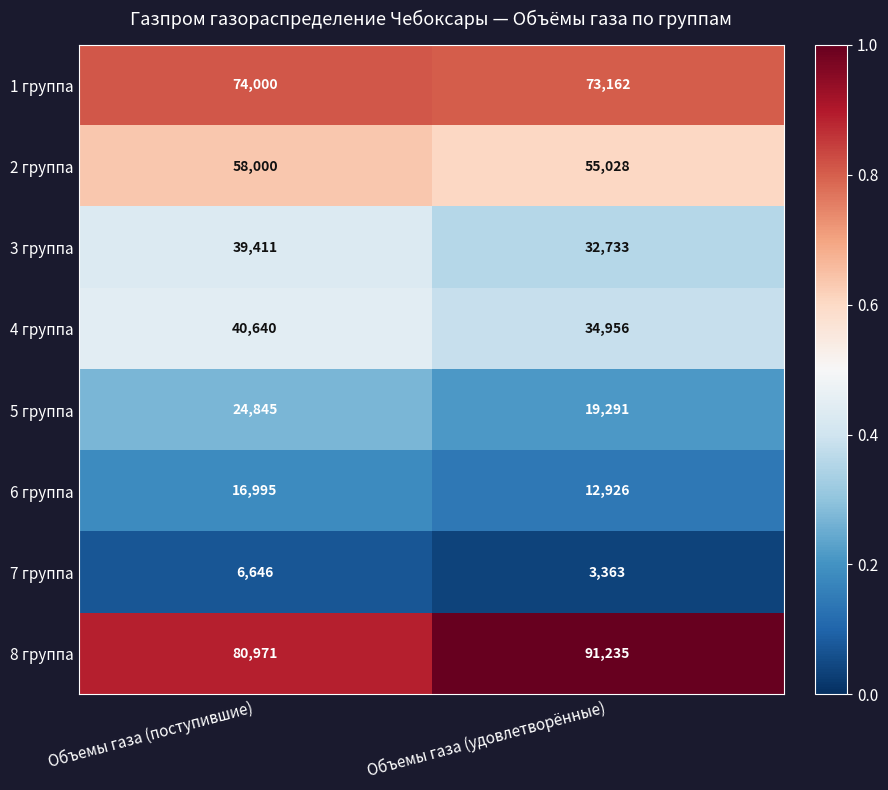

Reading left to right, transcribe all the data shown in this chart.

1 группа: Объемы газа (поступившие)=74000	Объемы газа (удовлетворённые)=73162
2 группа: Объемы газа (поступившие)=58000	Объемы газа (удовлетворённые)=55028
3 группа: Объемы газа (поступившие)=39411	Объемы газа (удовлетворённые)=32733
4 группа: Объемы газа (поступившие)=40640	Объемы газа (удовлетворённые)=34956
5 группа: Объемы газа (поступившие)=24845	Объемы газа (удовлетворённые)=19291
6 группа: Объемы газа (поступившие)=16995	Объемы газа (удовлетворённые)=12926
7 группа: Объемы газа (поступившие)=6646	Объемы газа (удовлетворённые)=3363
8 группа: Объемы газа (поступившие)=80971	Объемы газа (удовлетворённые)=91235